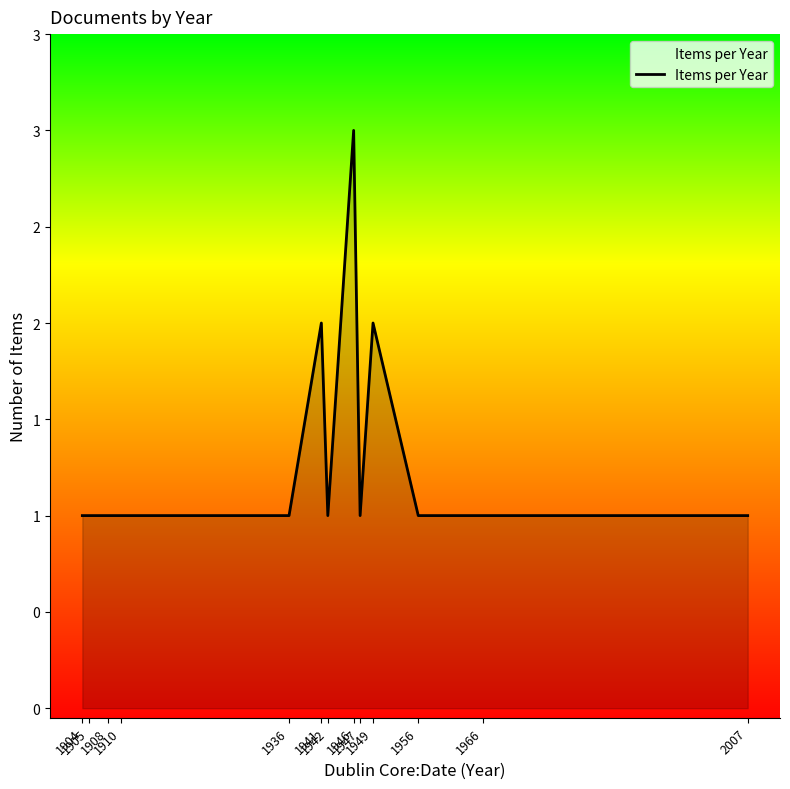

True or false: the data shows 1 at 2007.

True